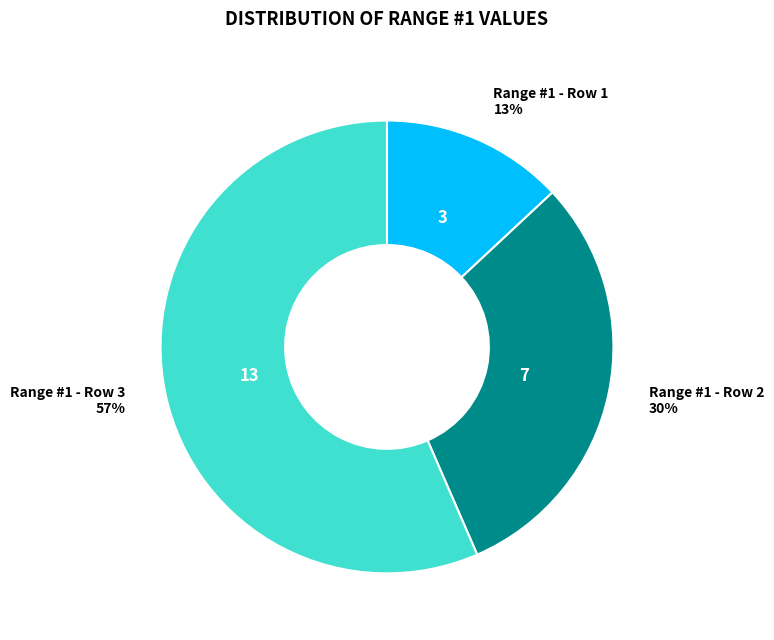

Is Range #1 - Row 3 the majority of the pie?

Yes